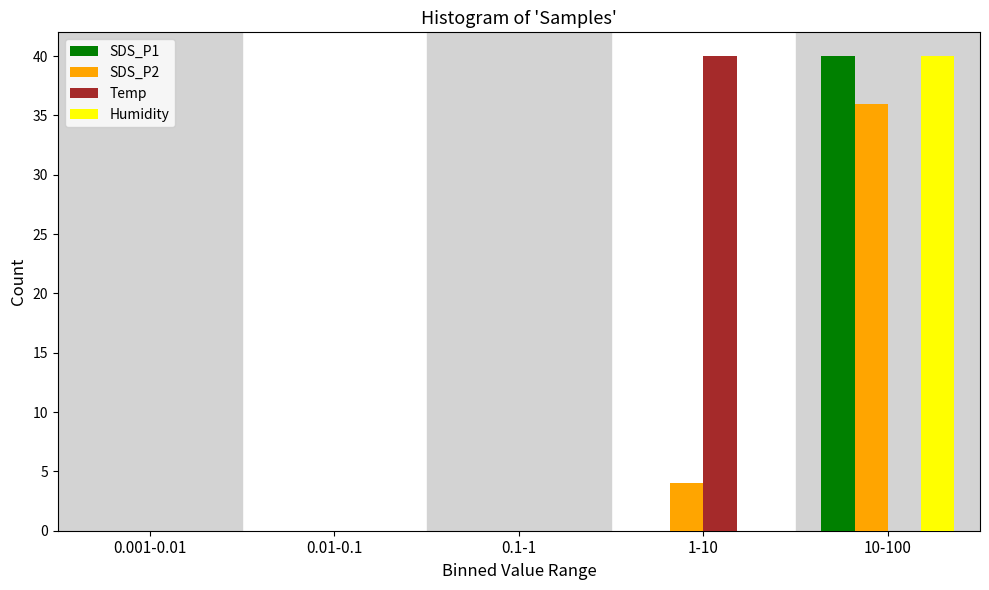

Reading right to left, list all the values displayed in this chart.

SDS_P1: 10-100=40	1-10=0	0.1-1=0	0.01-0.1=0	0.001-0.01=0
SDS_P2: 10-100=36	1-10=4	0.1-1=0	0.01-0.1=0	0.001-0.01=0
Temp: 10-100=0	1-10=40	0.1-1=0	0.01-0.1=0	0.001-0.01=0
Humidity: 10-100=40	1-10=0	0.1-1=0	0.01-0.1=0	0.001-0.01=0